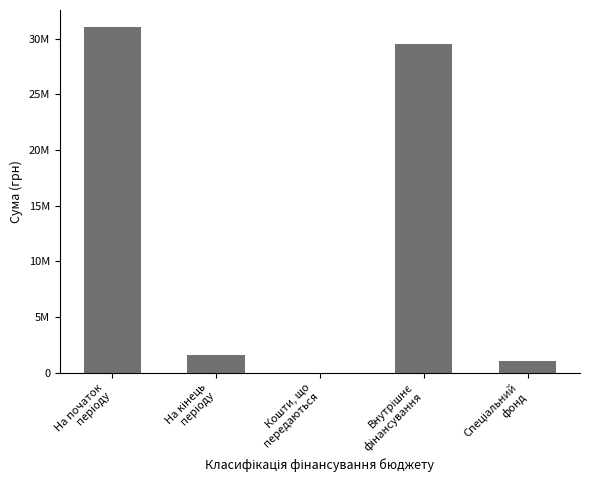

Reading left to right, list all the values displayed in this chart.

На початок
періоду=31028617.6	На кінець
періоду=1537549.8	Кошти, що
передаються=0.0	Внутрішнє
фінансування=29491067.9	Спеціальний
фонд=1001926.3